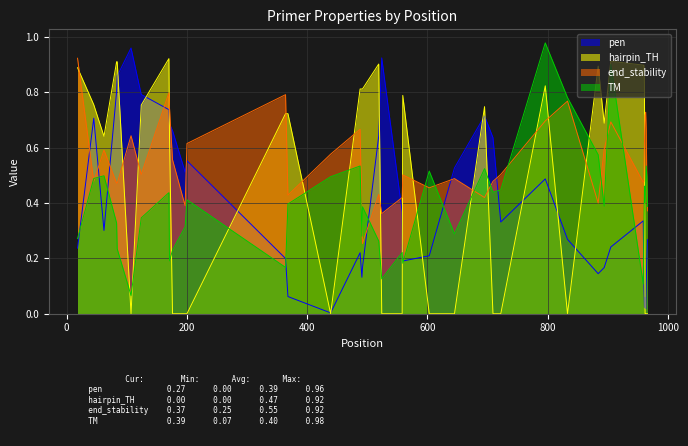

Reading left to right, extract all data points from this chart.

pen: 0.2	0.7	0.3	0.8	0.9	1.0	0.8	0.7	0.7	0.7	0.5	0.6	0.2	0.1	0.0	0.2	0.1	0.2	0.6	0.9	0.4	0.2	0.2	0.5	0.7	0.6	0.3	0.5	0.3	0.1	0.2	0.2	0.3	0.1	0.0	0.1	0.0	0.1	0.2	0.3
PRIMER_LEFT_0_TM: 0.3	0.5	0.5	0.3	0.2	0.1	0.3	0.4	0.2	0.2	0.3	0.4	0.2	0.4	0.5	0.5	0.3	0.4	0.3	0.1	0.2	0.2	0.5	0.3	0.5	0.4	0.4	1.0	0.8	0.6	0.4	0.9	0.1	0.3	0.5	0.4	0.5	0.5	0.5	0.4
PRIMER_LEFT_0_END_STABILITY: 0.9	0.5	0.6	0.5	0.5	0.6	0.5	0.8	0.7	0.6	0.4	0.6	0.8	0.4	0.6	0.7	0.3	0.3	0.4	0.4	0.4	0.5	0.5	0.5	0.4	0.5	0.5	0.7	0.8	0.4	0.6	0.7	0.5	0.5	0.6	0.7	0.7	0.7	0.5	0.4
PRIMER_LEFT_0_HAIRPIN_TH: 0.9	0.8	0.6	0.9	0.9	0.0	0.8	0.9	0.6	0.0	0.0	0.0	0.7	0.7	0.0	0.8	0.8	0.8	0.9	0.0	0.0	0.8	0.0	0.0	0.7	0.0	0.0	0.8	0.0	0.9	0.7	0.9	0.9	0.9	0.8	0.0	0.0	0.0	0.0	0.0